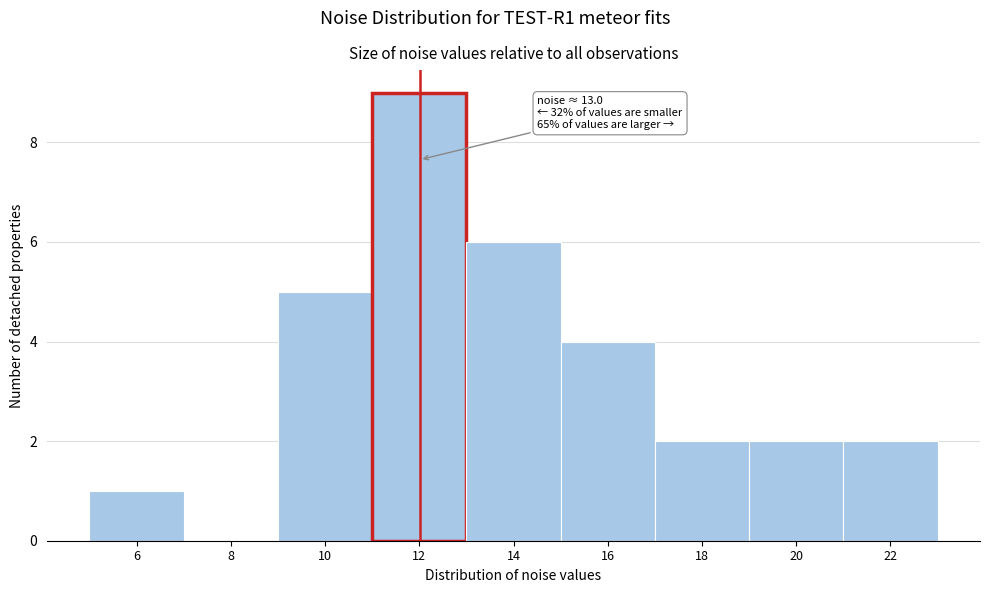

Reading left to right, transcribe all the data shown in this chart.

6=1	8=0	10=5	12=9	14=6	16=4	18=2	20=2	22=2